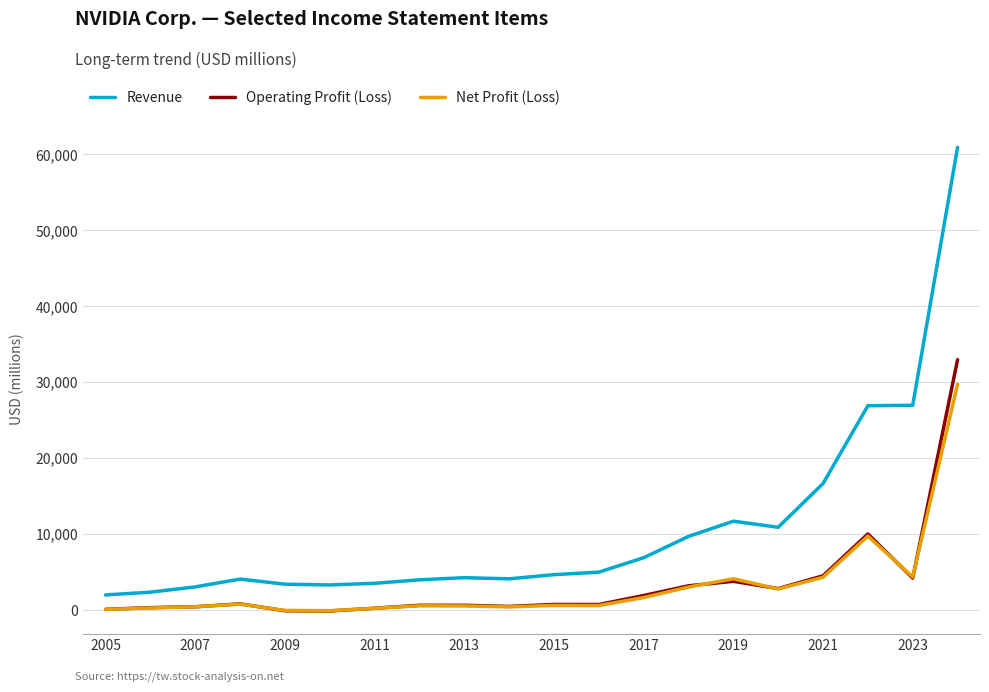

At how many categories does at least one series exceed 35632?

1